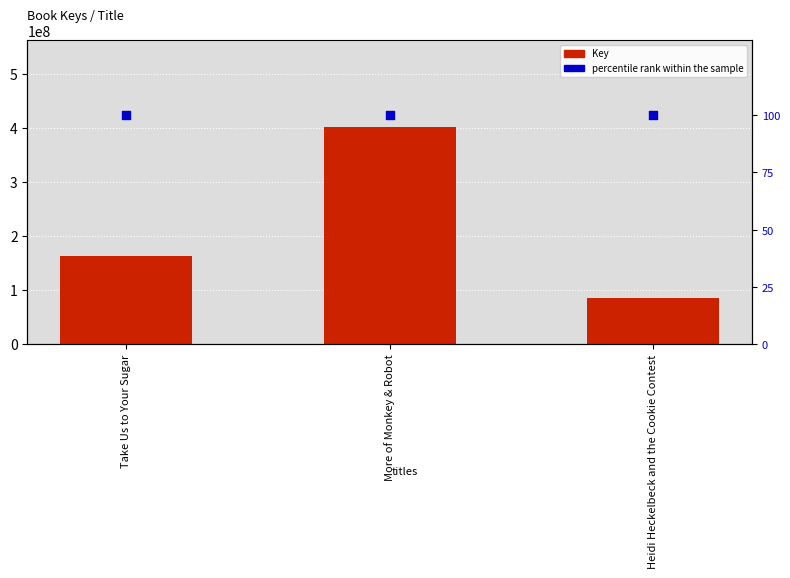

What are all the series names shown in the legend?

Key, percentile rank within the sample